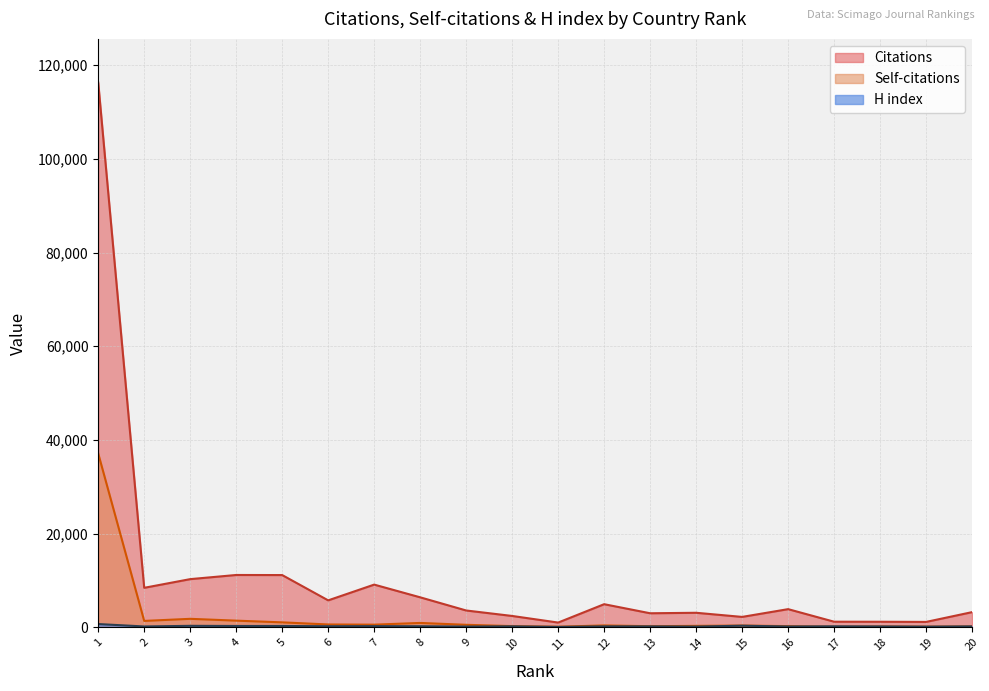

What is the difference between the highest and lowest values at 2?

8248